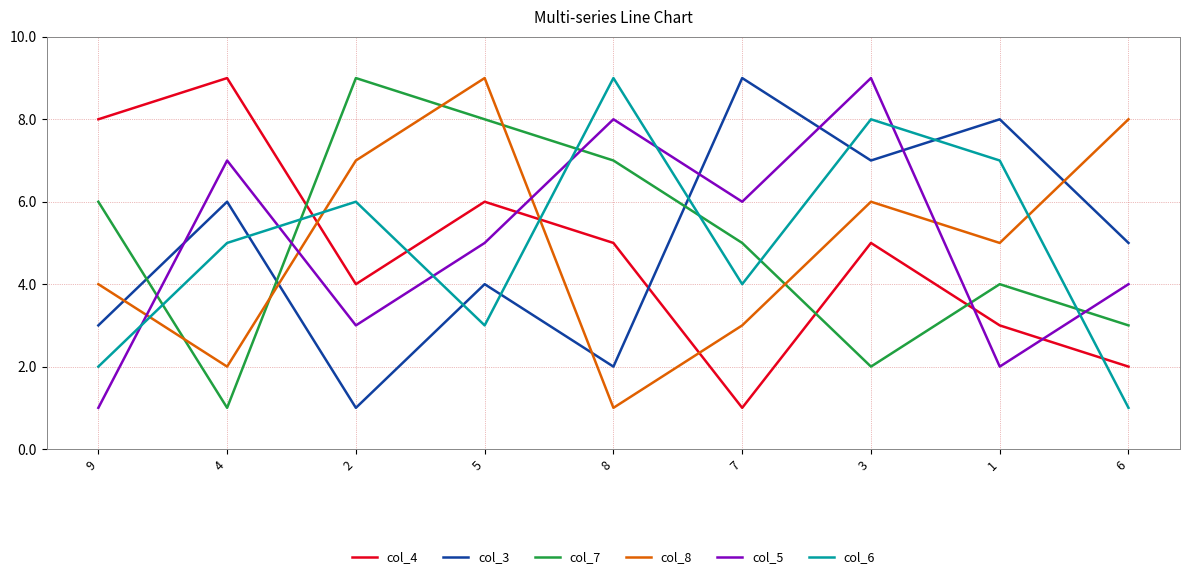

Which series ends up on top after the final intersection of col_5 and col_8?

col_8